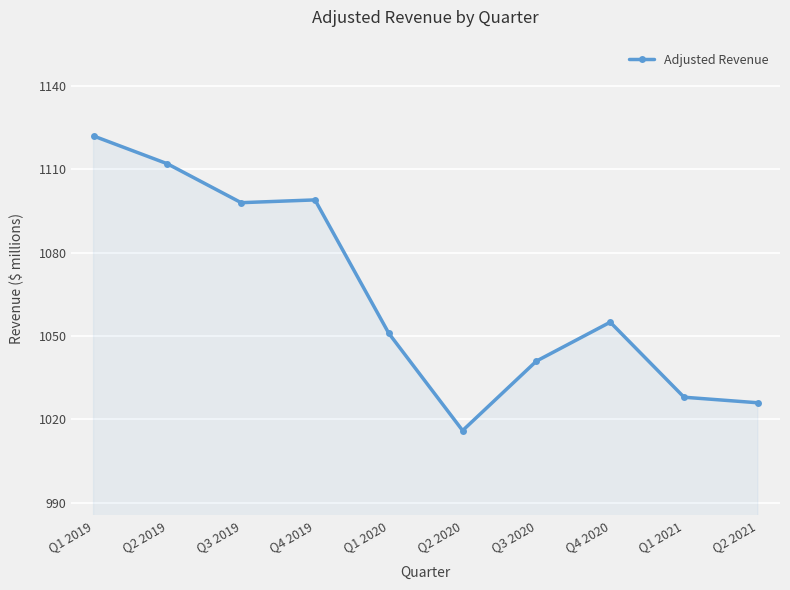

What is the value of the 5th point from the left?

1051